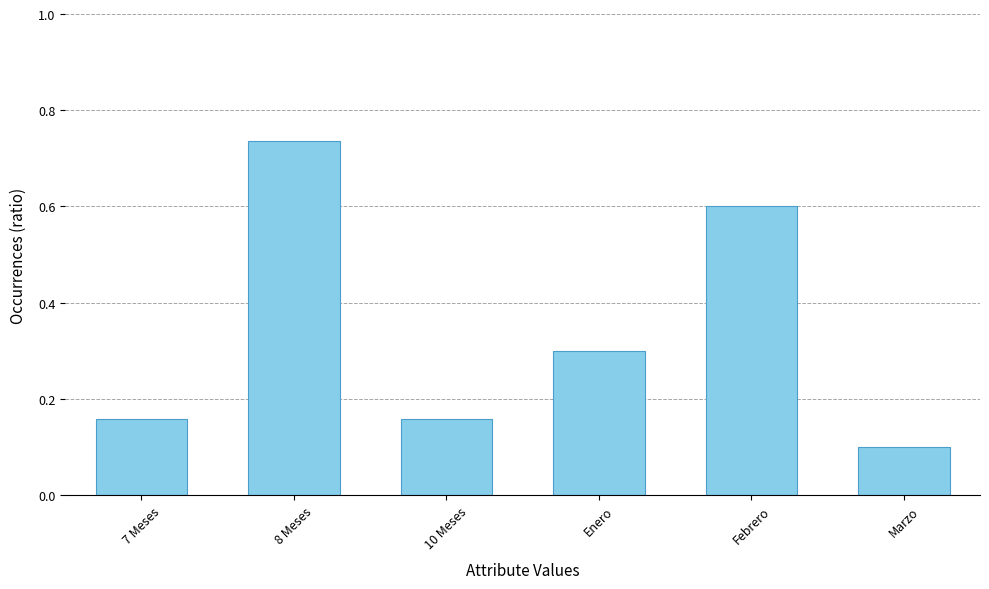

What is the sum of the values at Enero and Marzo?

0.4